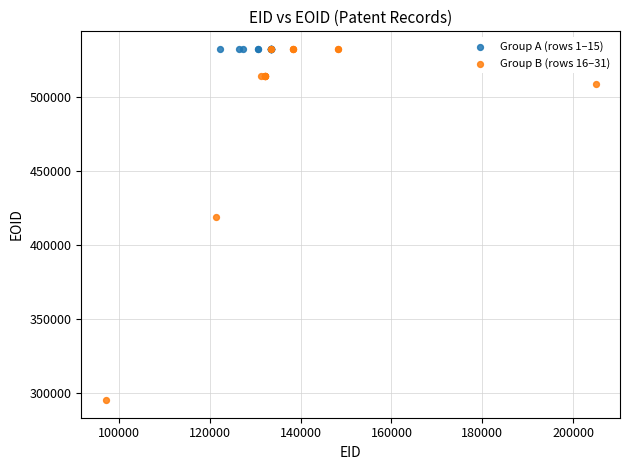

Which series has the largest Y range (max minus min)?

Group B (rows 16–31)